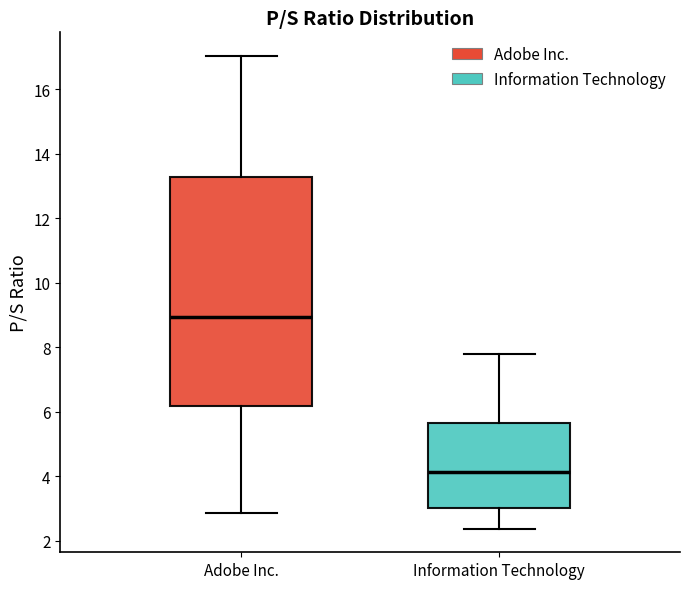

Reading left to right, transcribe this box plot: for each box, give where its median line is, the range the box spans, and where its two whiskers end, as read against the y-axis. The values are not printed on the chart, so give them approximately, as read against the axis.

Adobe Inc.: median 9.0, box 6.2 to 13.2, whiskers 2.8 to 17.0
Information Technology: median 4.2, box 3.0 to 5.6, whiskers 2.4 to 7.8